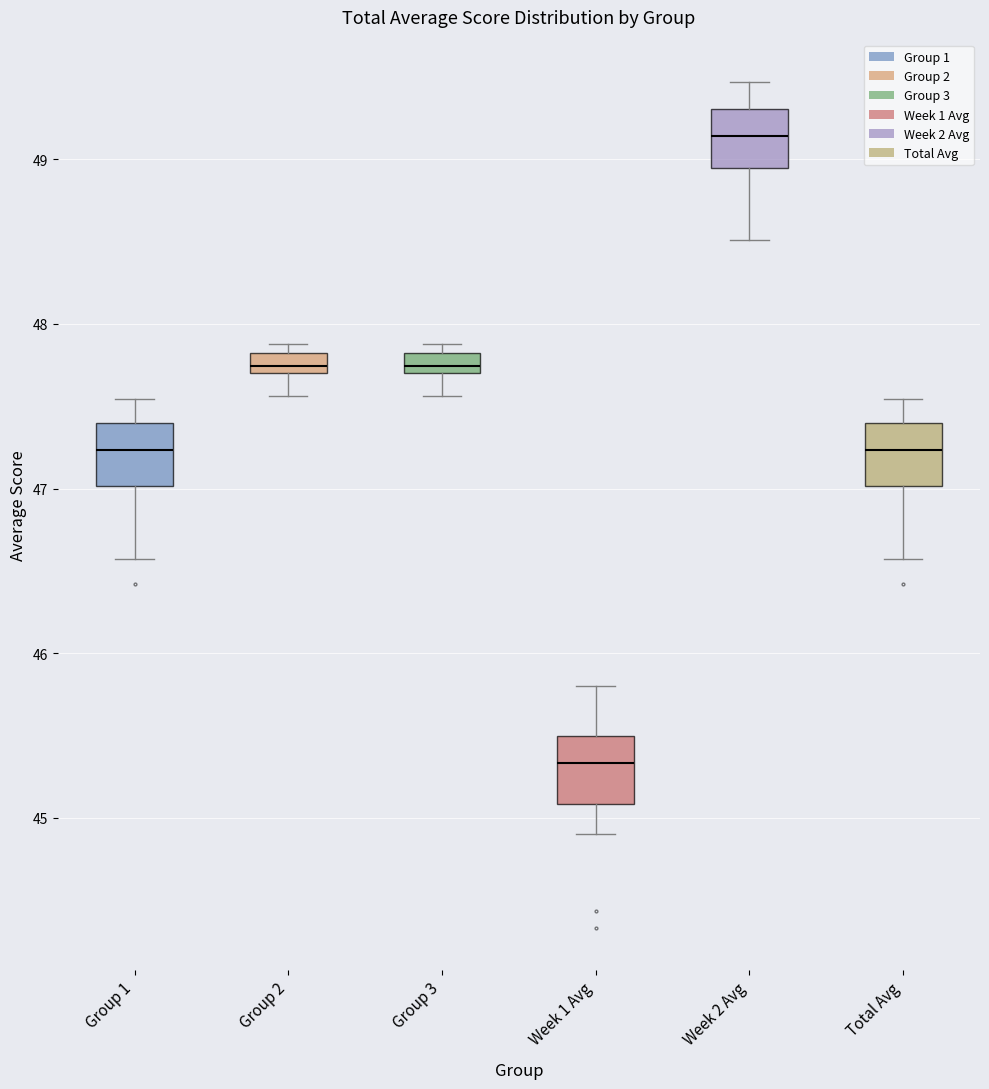

Where does the median line of the box for Total Avg sit on the y-axis? The values are not printed on the chart, so give them approximately, as read against the axis.

47.2